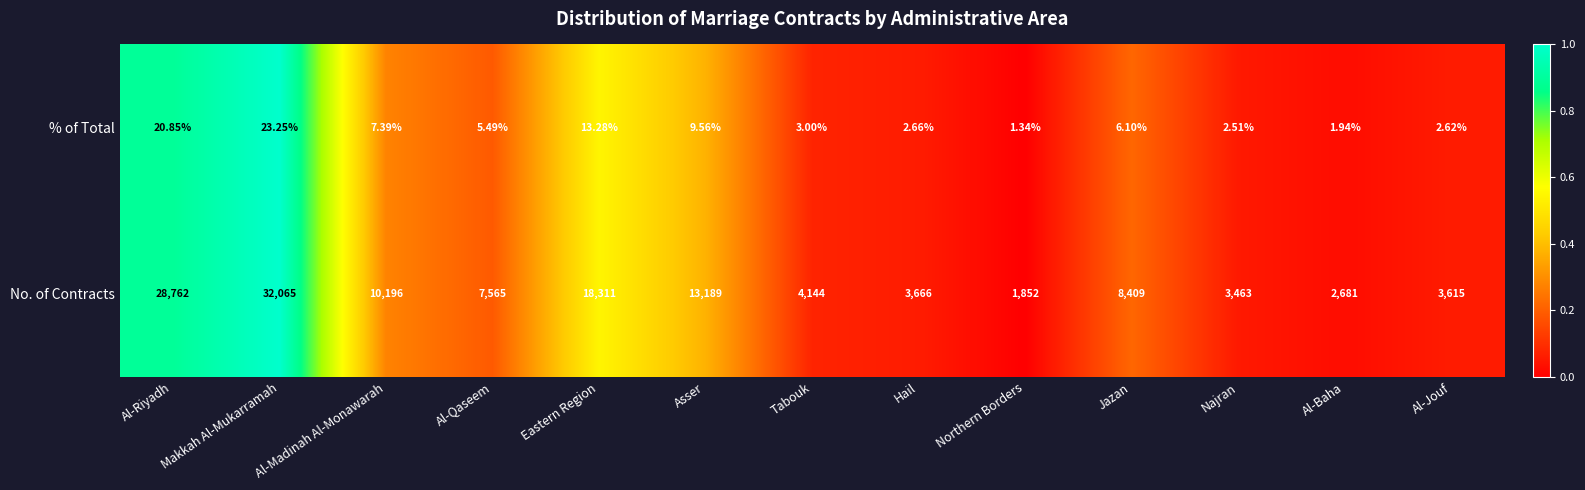

At which label is % of Total closest to 12?

Eastern Region